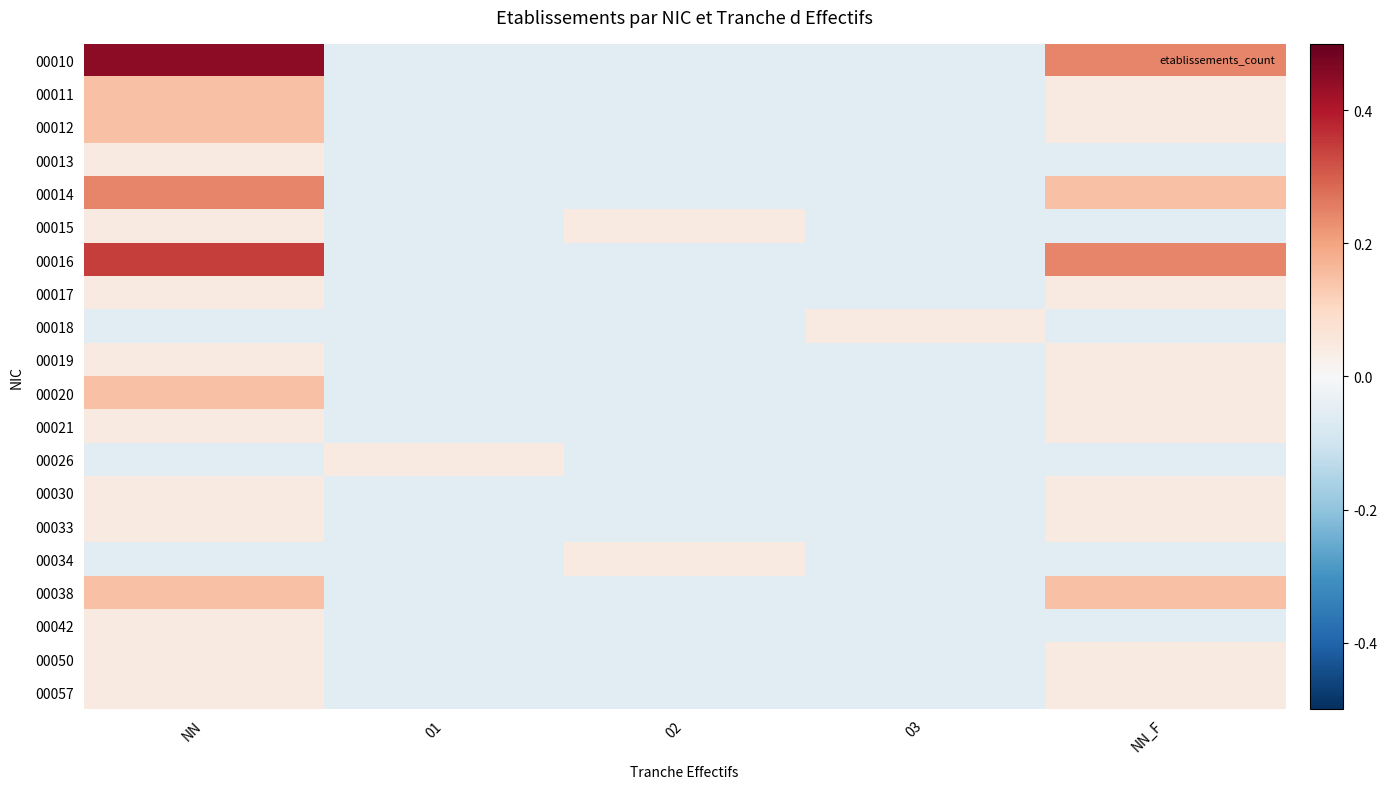

Reading right to left, what are all the values shown in this chart?

00010: NN_F=0.2	03=-0.1	02=-0.1	01=-0.1	NN=0.4
00011: NN_F=0.0	03=-0.1	02=-0.1	01=-0.1	NN=0.1
00012: NN_F=0.0	03=-0.1	02=-0.1	01=-0.1	NN=0.1
00013: NN_F=-0.1	03=-0.1	02=-0.1	01=-0.1	NN=0.0
00014: NN_F=0.1	03=-0.1	02=-0.1	01=-0.1	NN=0.2
00015: NN_F=-0.1	03=-0.1	02=0.0	01=-0.1	NN=0.0
00016: NN_F=0.2	03=-0.1	02=-0.1	01=-0.1	NN=0.3
00017: NN_F=0.0	03=-0.1	02=-0.1	01=-0.1	NN=0.0
00018: NN_F=-0.1	03=0.0	02=-0.1	01=-0.1	NN=-0.1
00019: NN_F=0.0	03=-0.1	02=-0.1	01=-0.1	NN=0.0
00020: NN_F=0.0	03=-0.1	02=-0.1	01=-0.1	NN=0.1
00021: NN_F=0.0	03=-0.1	02=-0.1	01=-0.1	NN=0.0
00026: NN_F=-0.1	03=-0.1	02=-0.1	01=0.0	NN=-0.1
00030: NN_F=0.0	03=-0.1	02=-0.1	01=-0.1	NN=0.0
00033: NN_F=0.0	03=-0.1	02=-0.1	01=-0.1	NN=0.0
00034: NN_F=-0.1	03=-0.1	02=0.0	01=-0.1	NN=-0.1
00038: NN_F=0.1	03=-0.1	02=-0.1	01=-0.1	NN=0.1
00042: NN_F=-0.1	03=-0.1	02=-0.1	01=-0.1	NN=0.0
00050: NN_F=0.0	03=-0.1	02=-0.1	01=-0.1	NN=0.0
00057: NN_F=0.0	03=-0.1	02=-0.1	01=-0.1	NN=0.0